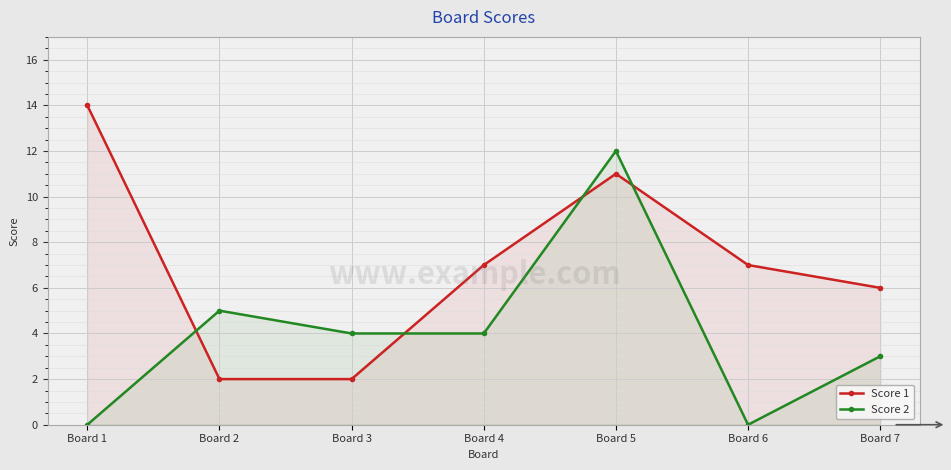

Is it true that Score 1 equals 7 at Board 1?

False